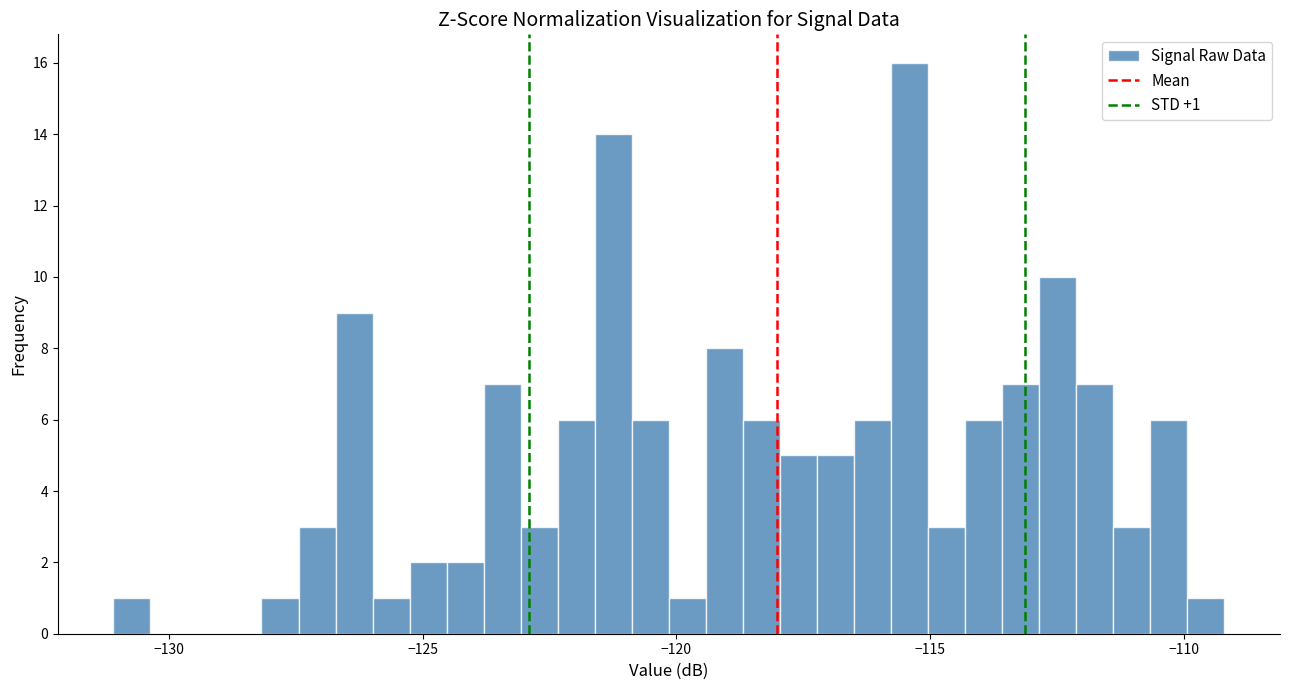

Read against the x-axis, roughly where is the centre of the tallest bar?

-115.5